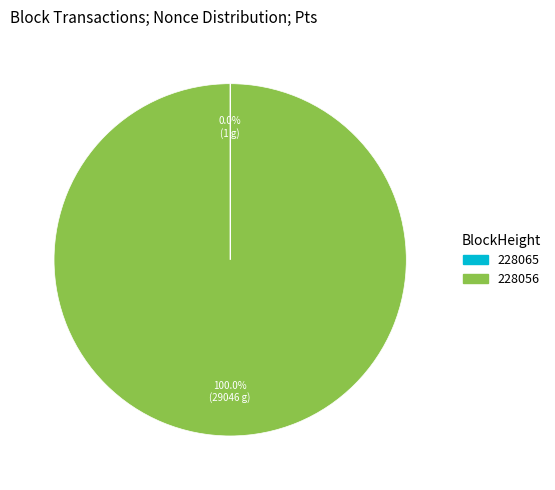

To the nearest percent, what is the difference between the largest and smallest slice percentages?

100%